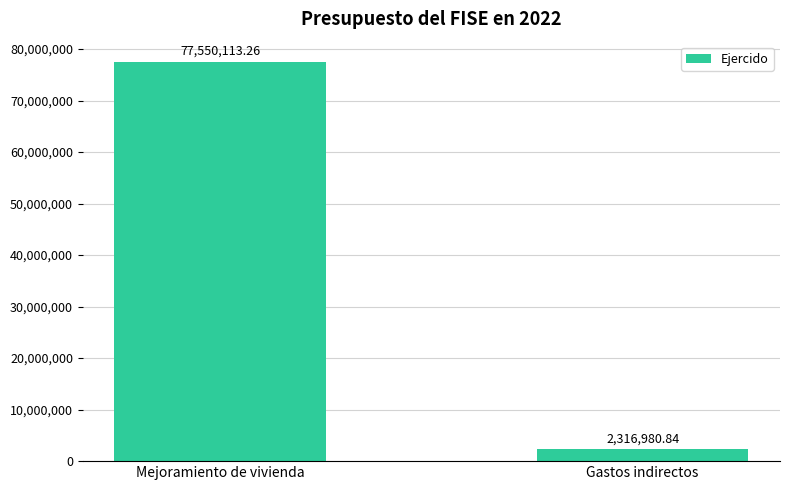

At which label is the value closest to 39933547?

Gastos indirectos